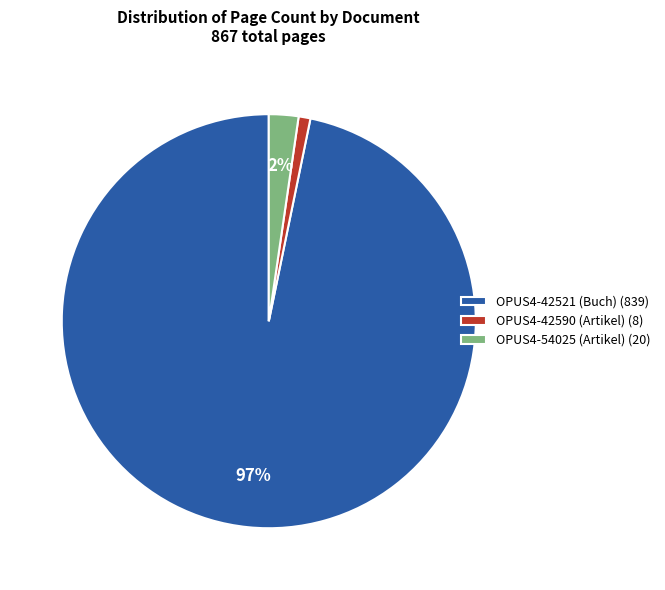

Do OPUS4-42521 (Buch) and OPUS4-42590 (Artikel) together represent more than half of the pie?

Yes